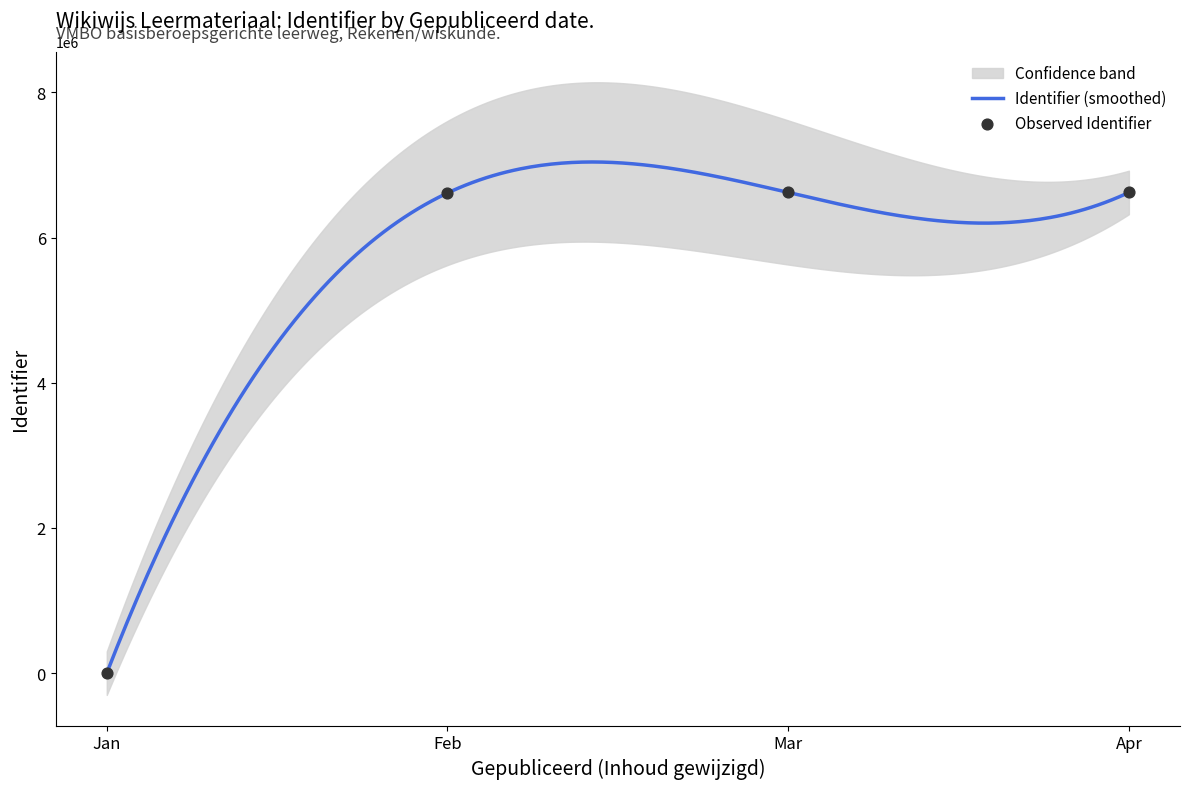

What is the maximum value for Identifier (smoothed)?

7041113.0